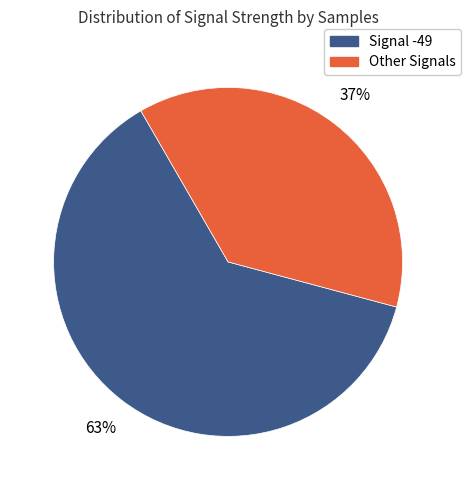

Is there any slice that represents more than half of the pie?

Yes